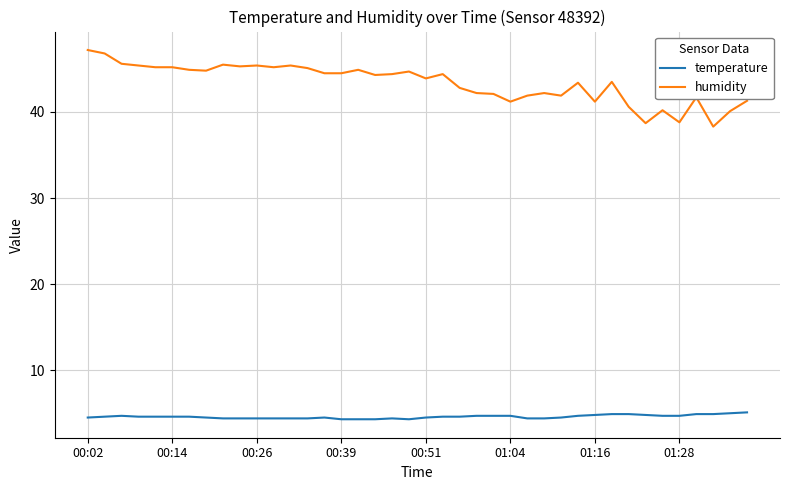

List the series in order of their peak value, lowest first.

temperature, humidity